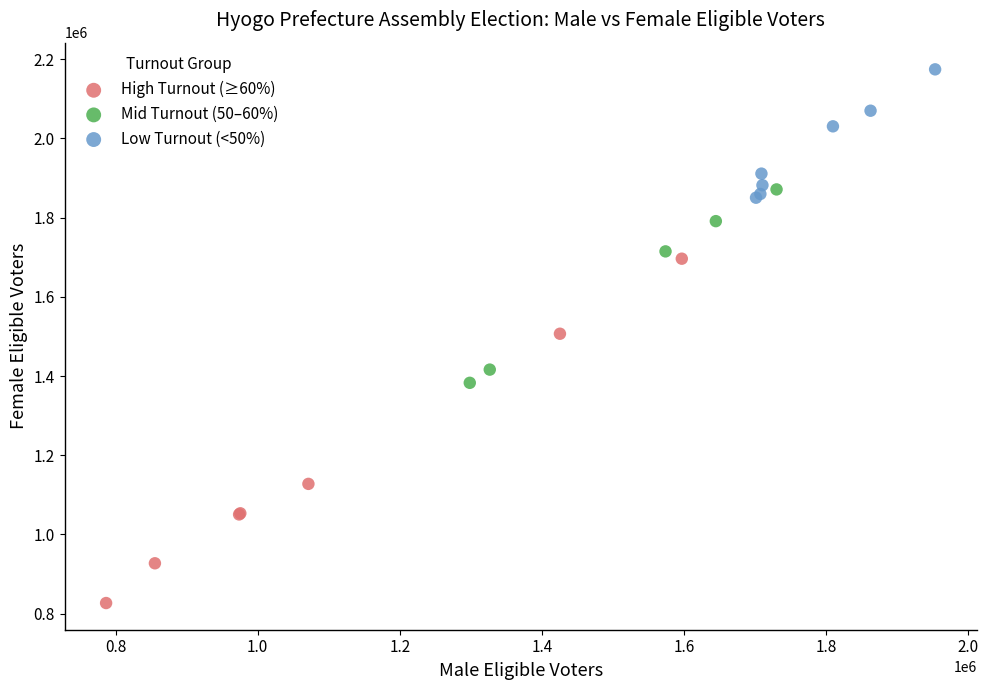

Which series reaches the minimum Y coordinate?

High Turnout (≥60%)